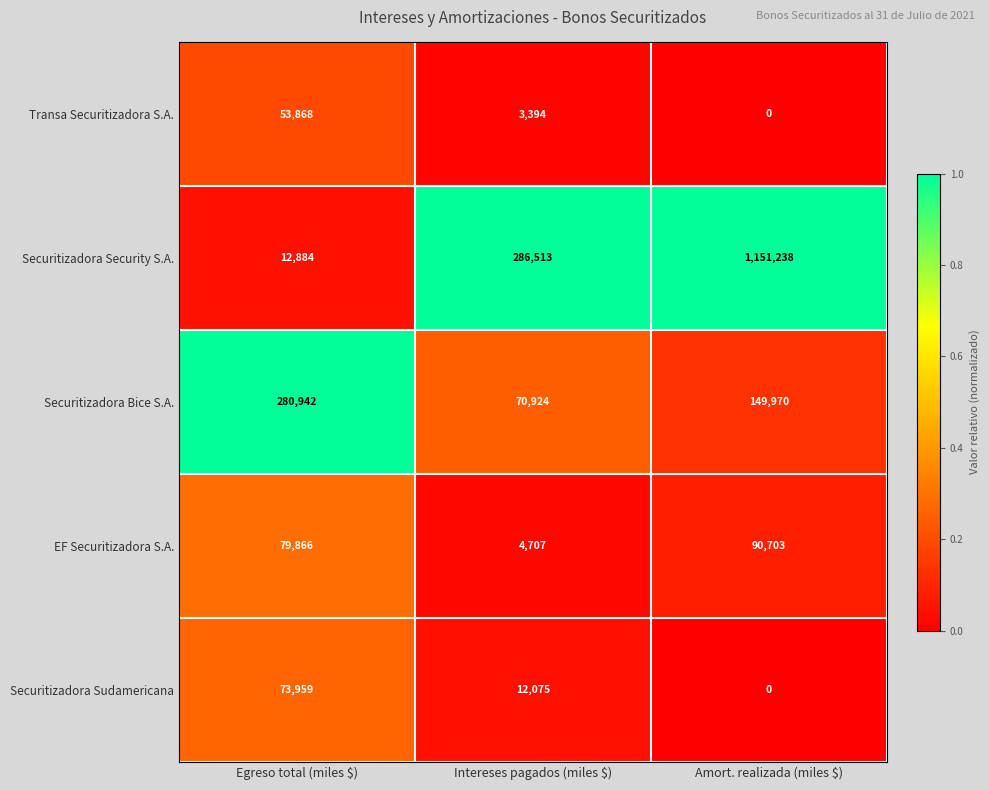

Is it true that Securitizadora Sudamericana equals 21406 at Intereses pagados (miles $)?

False